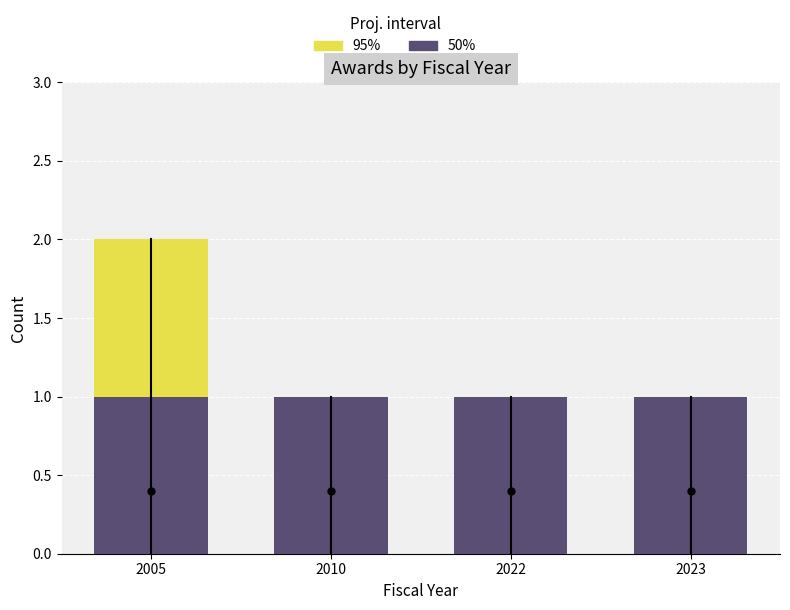

Between 2022 and 2010, which is larger?

2022